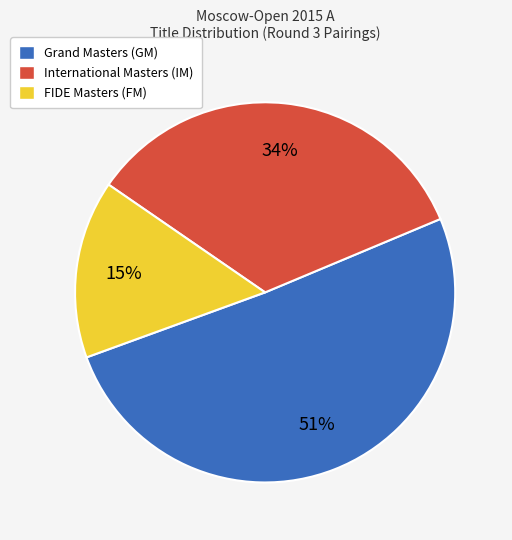

Is there any slice that represents more than half of the pie?

Yes